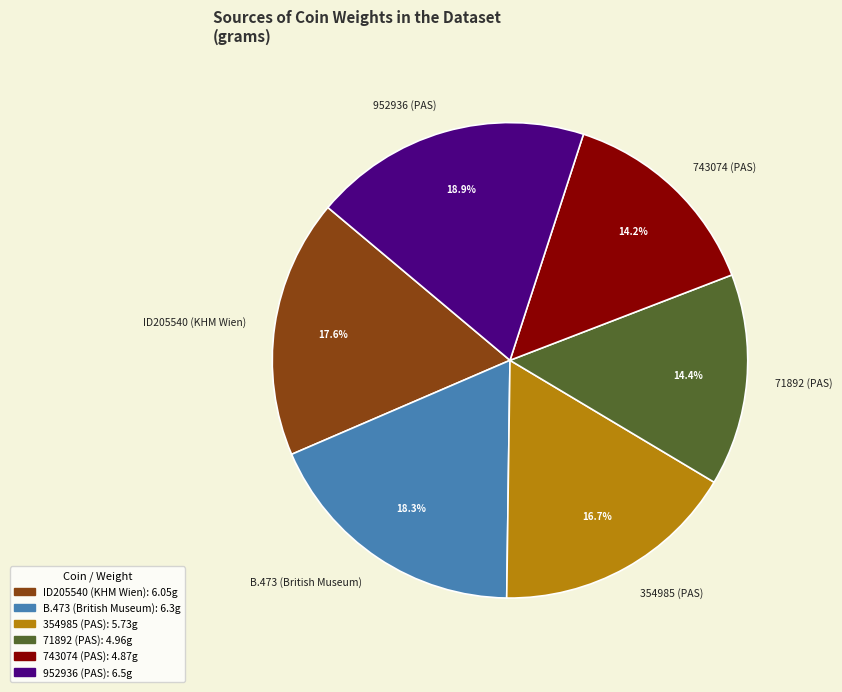

How much of the chart is everything except 743074 (PAS)?

85.8%